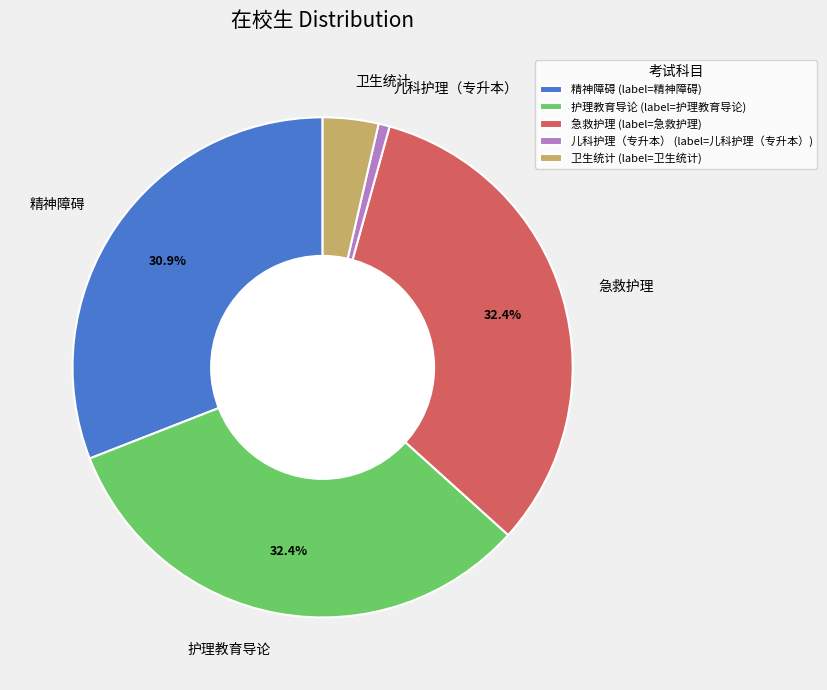

To the nearest percent, what percentage of the pie is 卫生统计?

4%